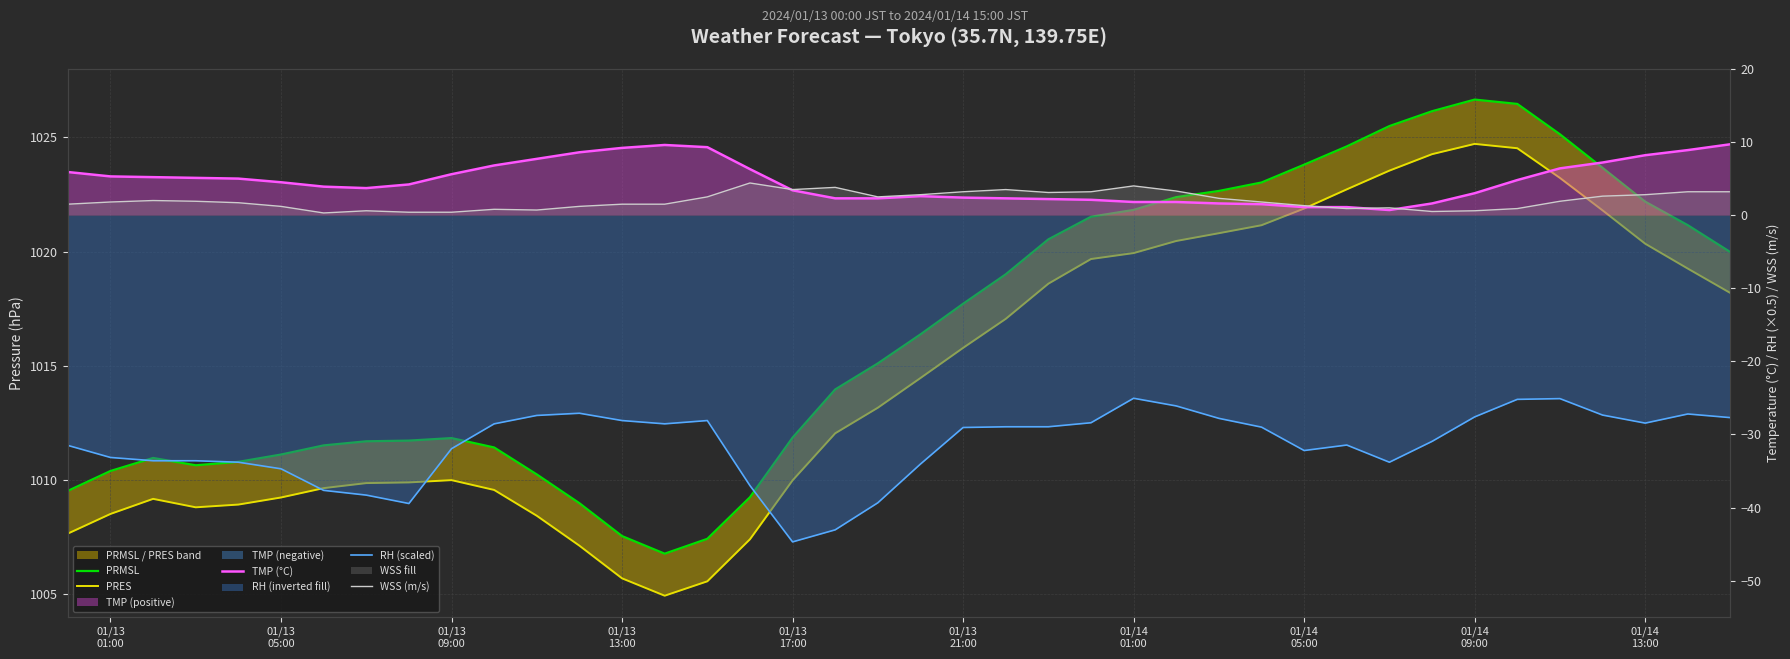

Which series has the largest range (max minus min)?

PRMSL